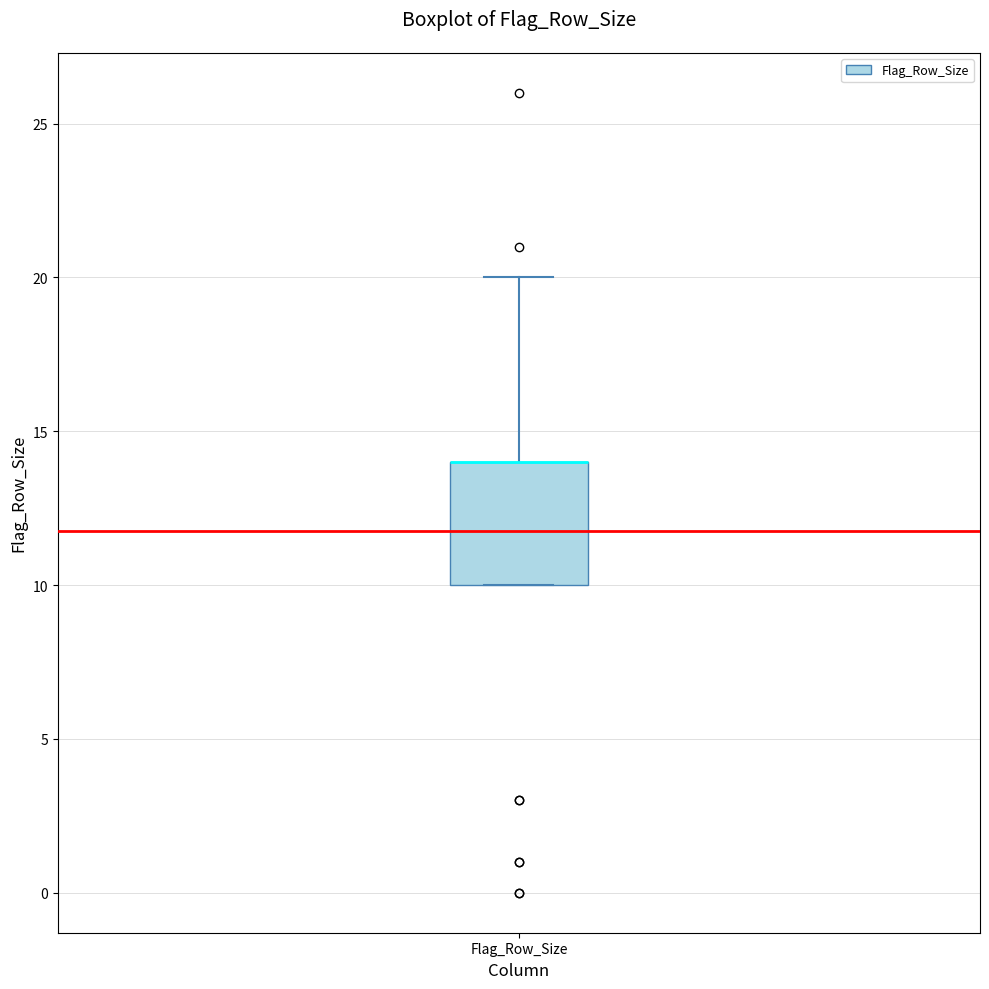

Read this box plot against the y-axis: the position of the median line, the range covered by the box, and the ends of both whiskers. The values are not printed on the chart, so give them approximately, as read against the axis.

median 14 (drawn on the box's upper edge), box 10 to 14, whiskers 10 to 20